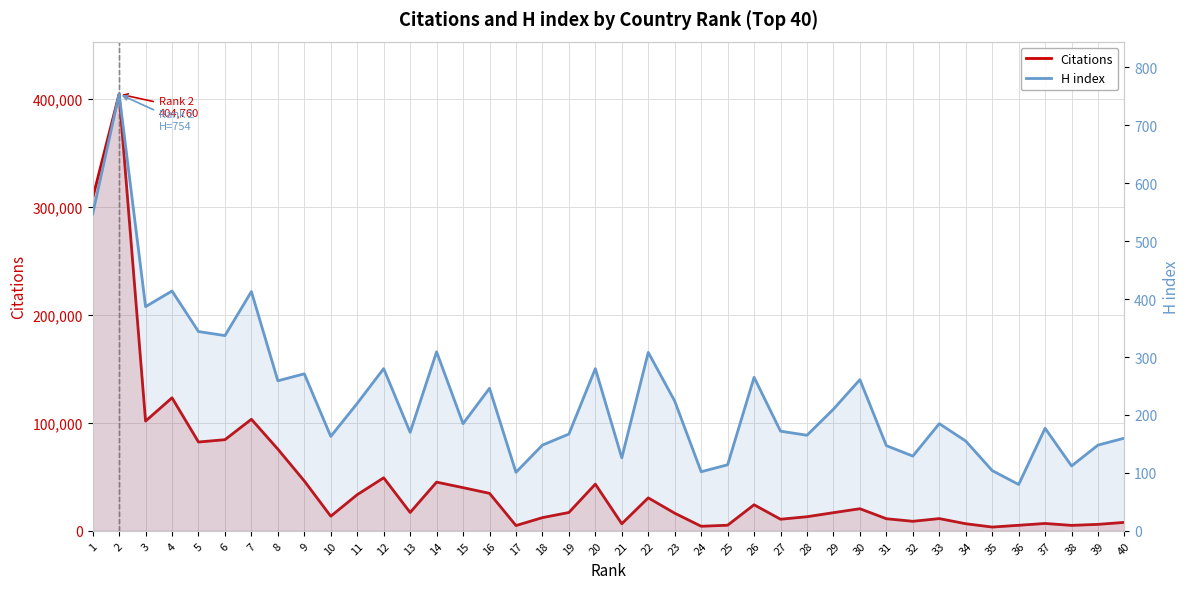

Between 18 and 32, which series saw the biggest shift?

Citations